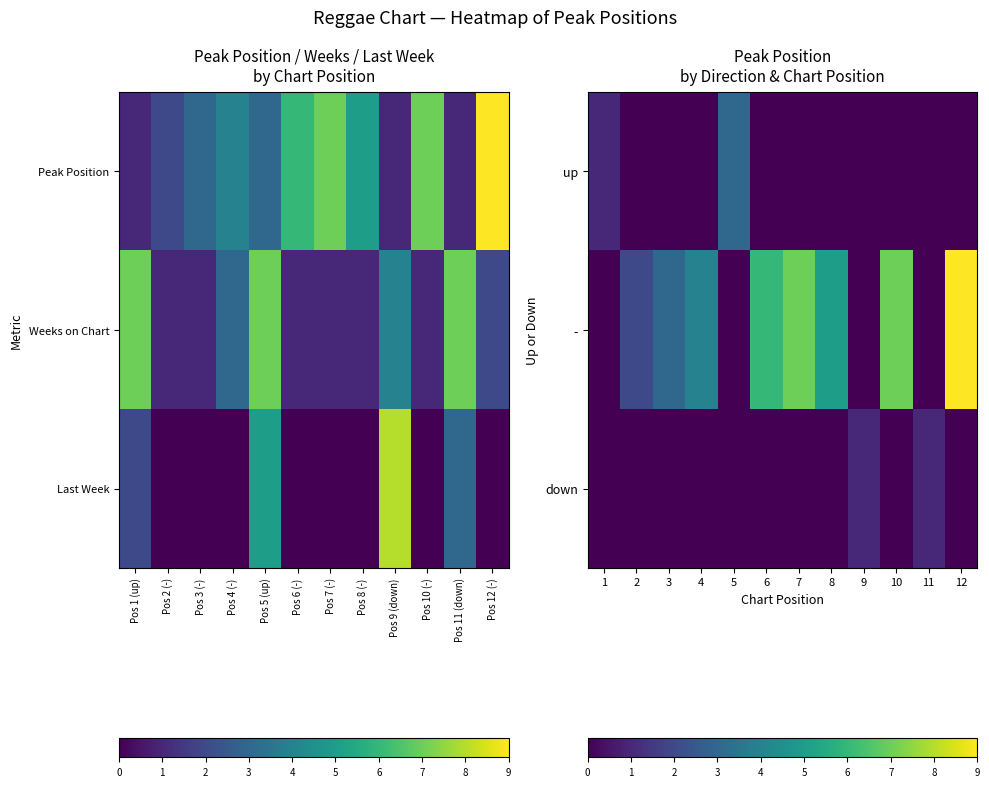

Which has a higher value, 11 or 4?

11